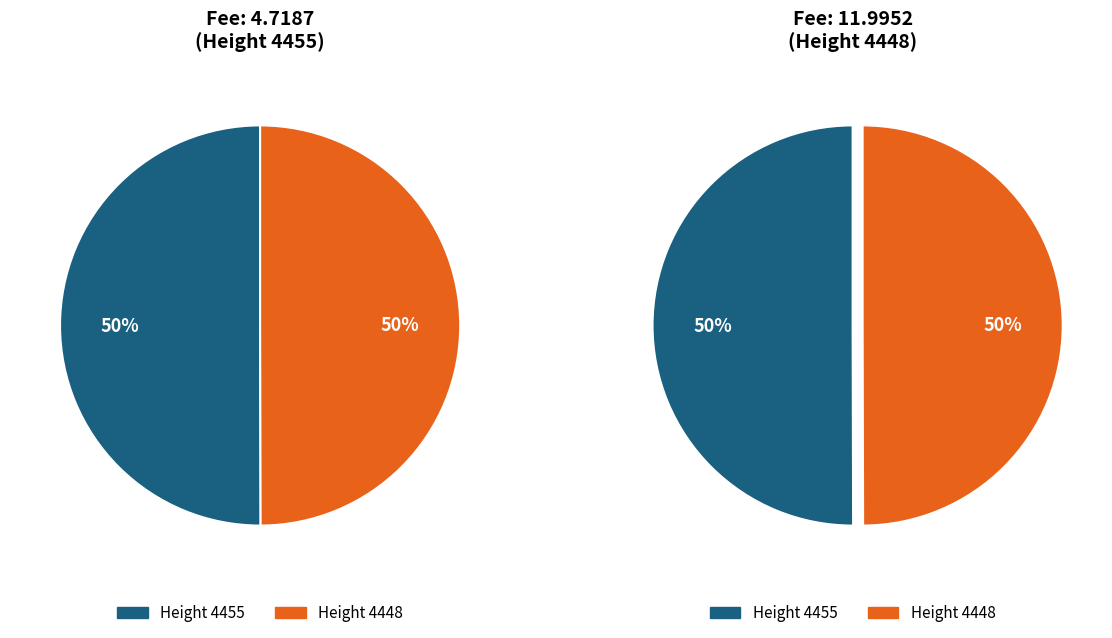

To the nearest percent, what is the average slice percentage?

50%